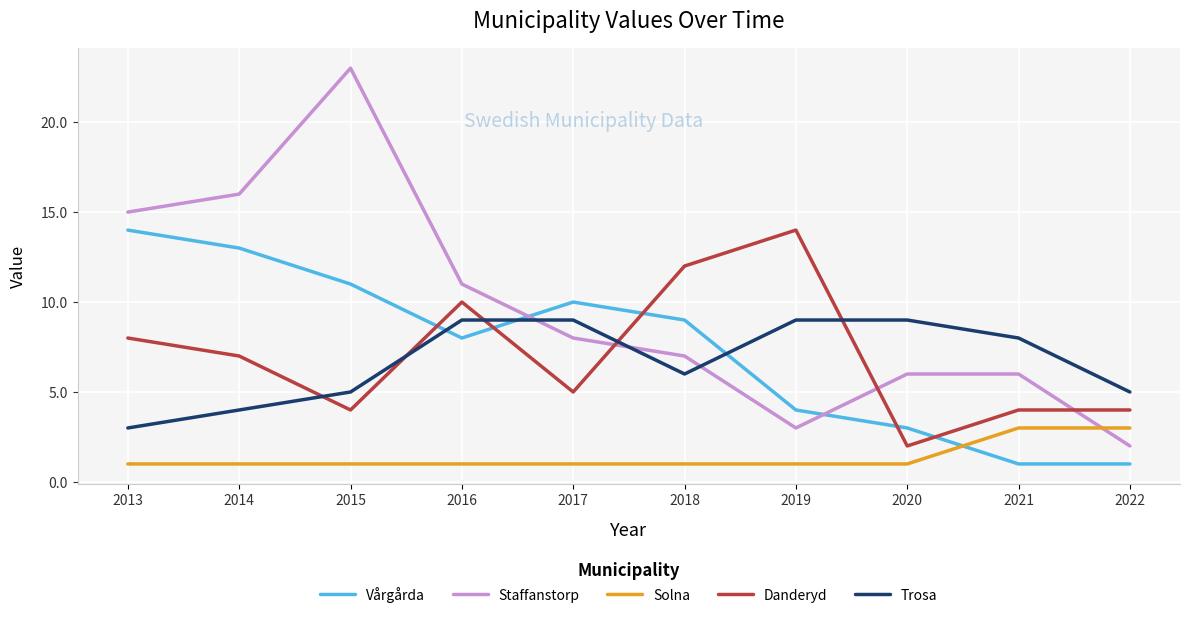

Count the Trosa values in the range 5 to 9.

8